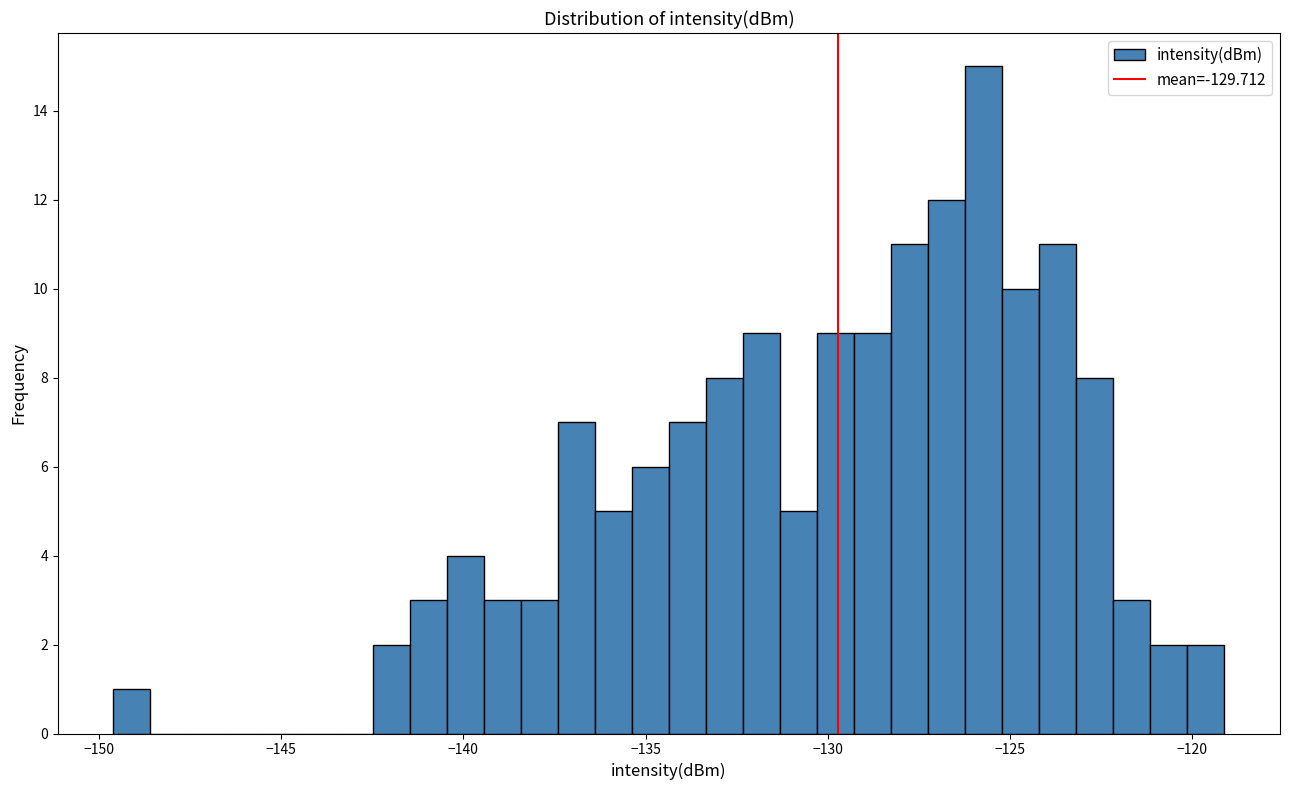

Read against the x-axis, roughly where is the centre of the tallest bar?

-125.5